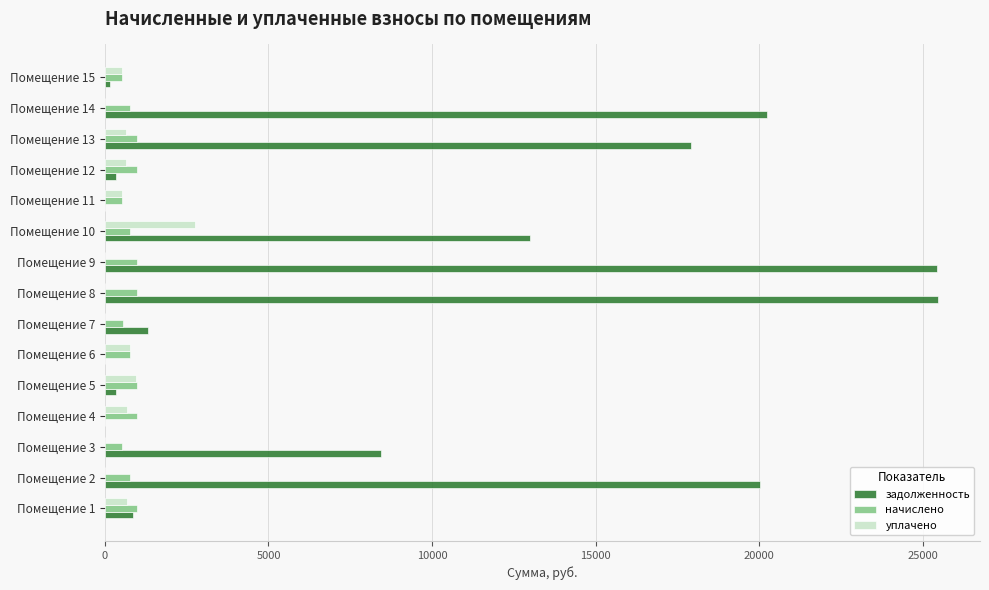

Which series has the largest total across all categories?

задолженность